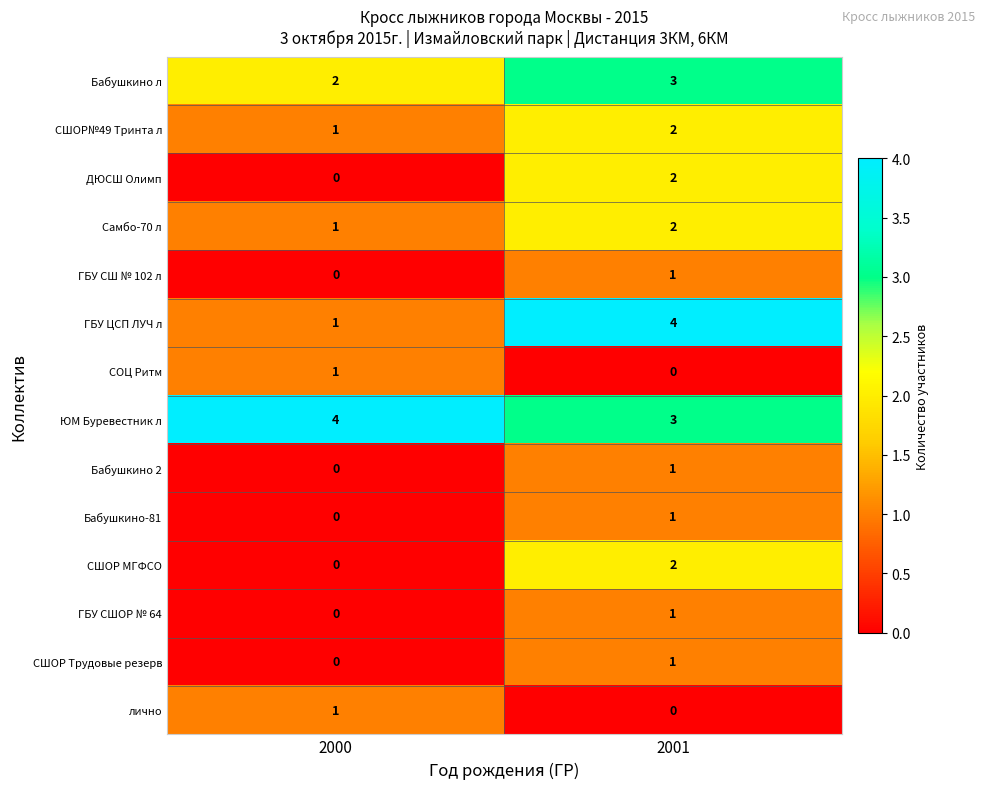

The value of ГБУ ЦСП ЛУЧ л at 2000 is 1. True or false?

True